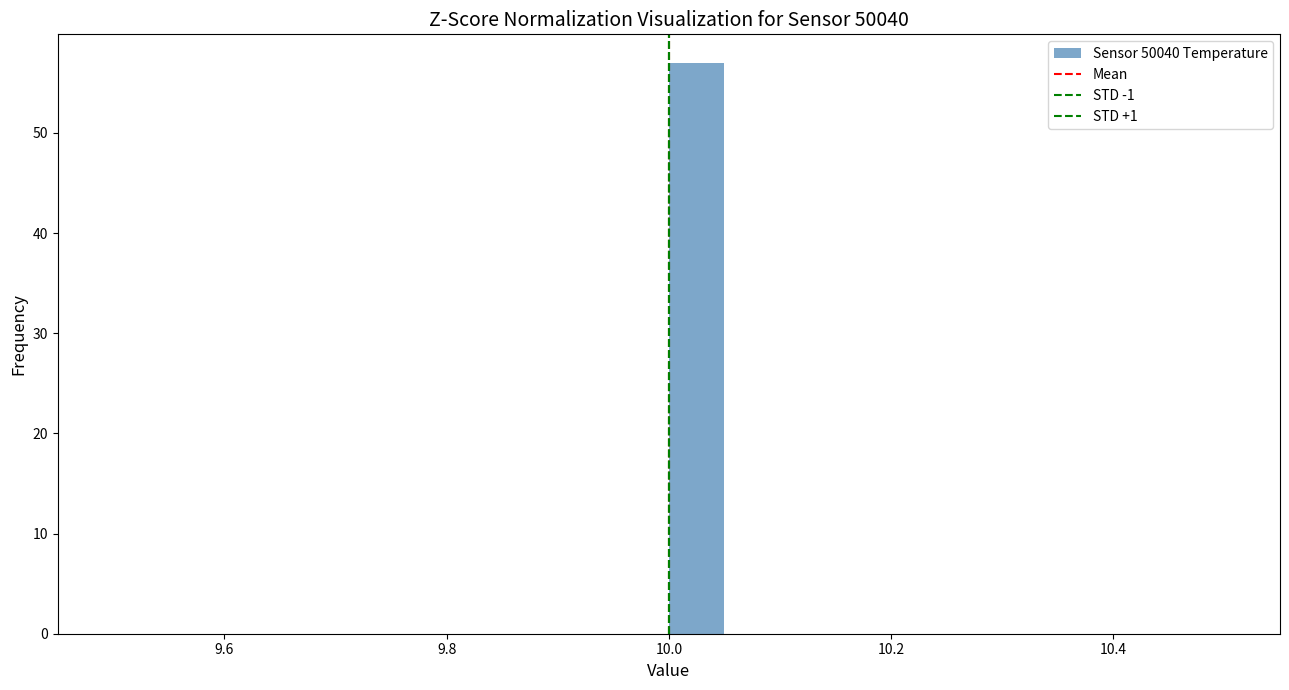

Around what value on the x-axis is the tallest bar? Give the approximate position of its centre, as read against the axis.

10.02